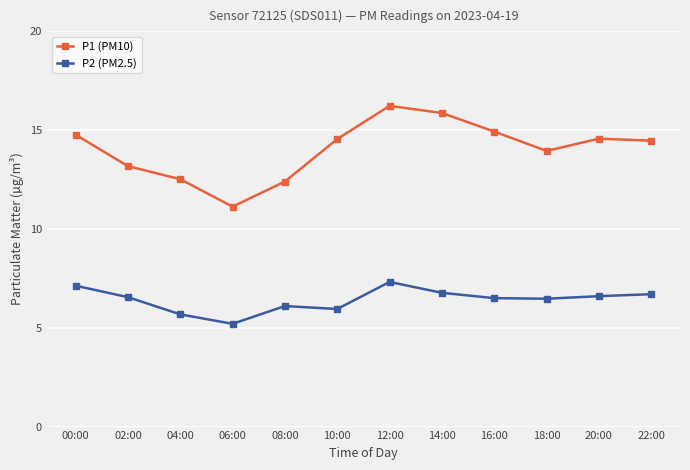

Rank the series by their maximum value, from highest to lowest.

P1 (PM10), P2 (PM2.5)